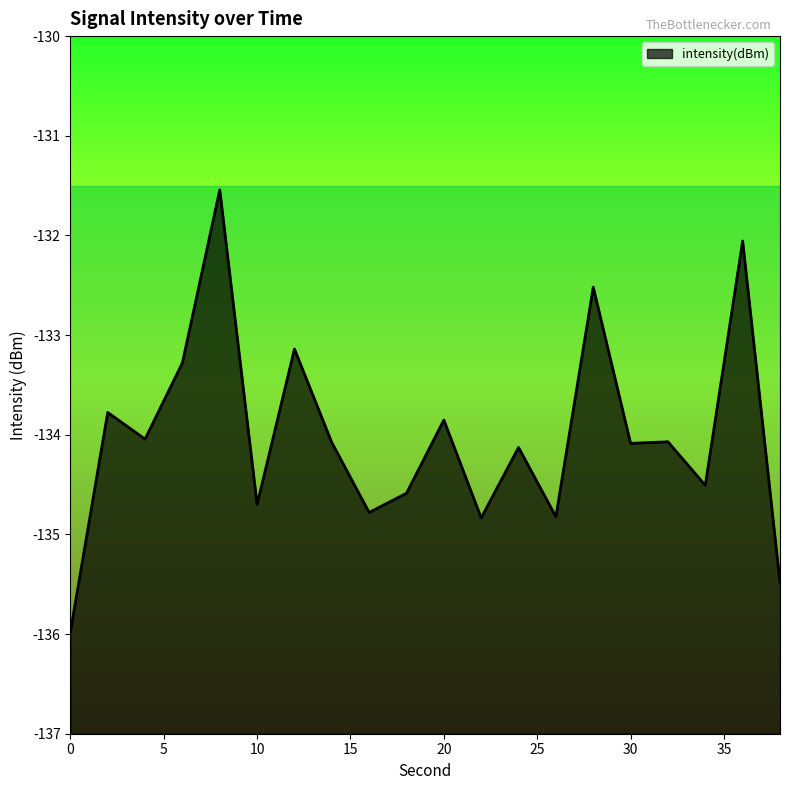

Does the chart have visible grid lines?

No